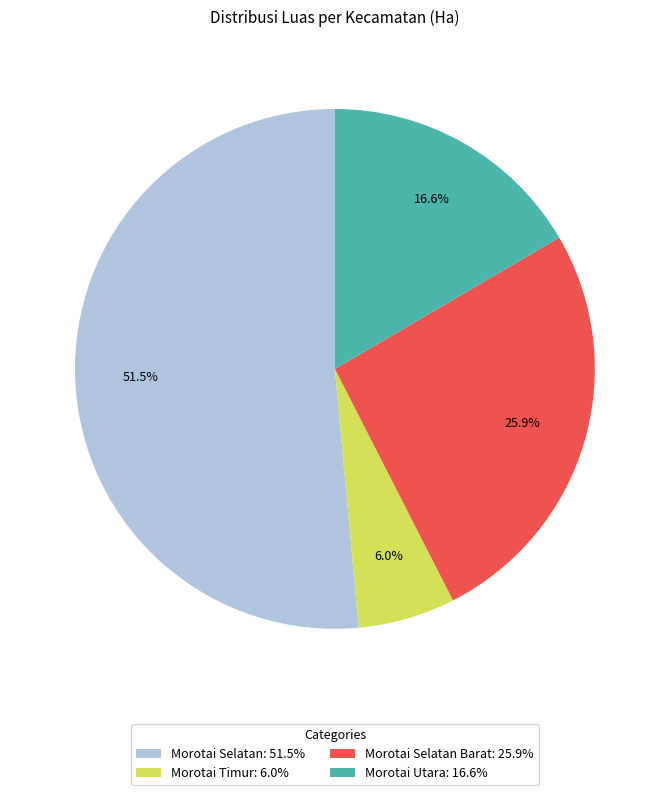

Approximately how many times larger is the value at Morotai Selatan Barat: 25.9% compared to Morotai Timur: 6.0%?

4.3